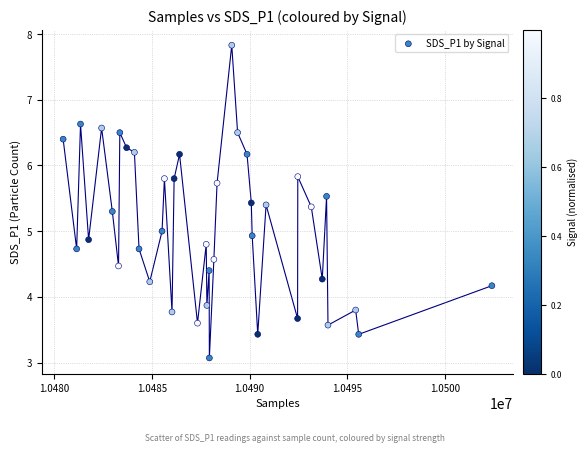

What is the range of Y values (max minus min)?

4.8